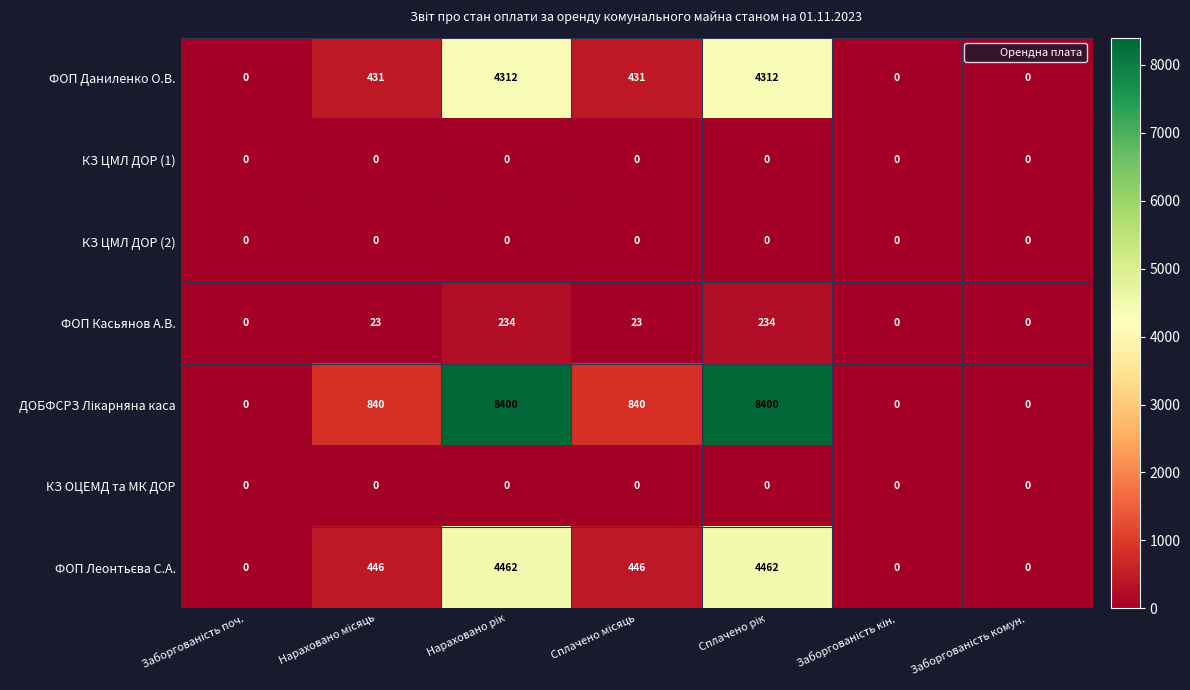

What is the sum of all ФОП Касьянов А.В. values?

514